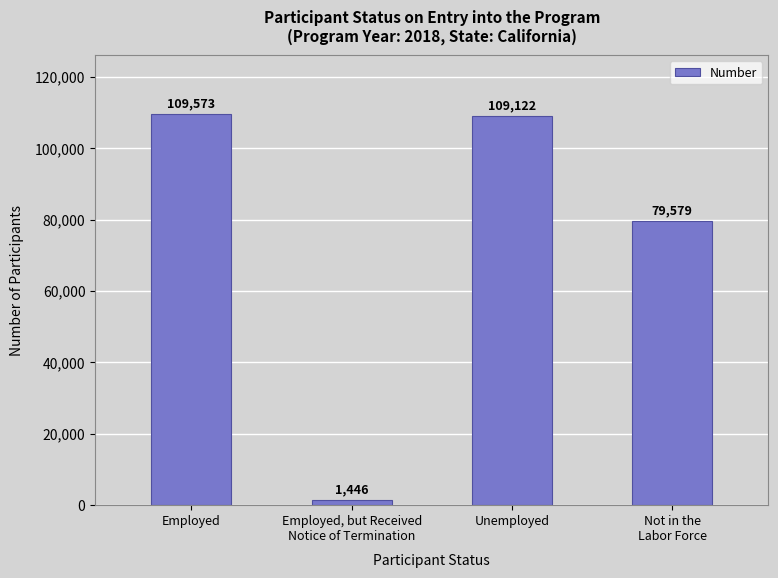

Reading right to left, transcribe all the data shown in this chart.

Not in the
Labor Force=79579	Unemployed=109122	Employed, but Received
Notice of Termination=1446	Employed=109573